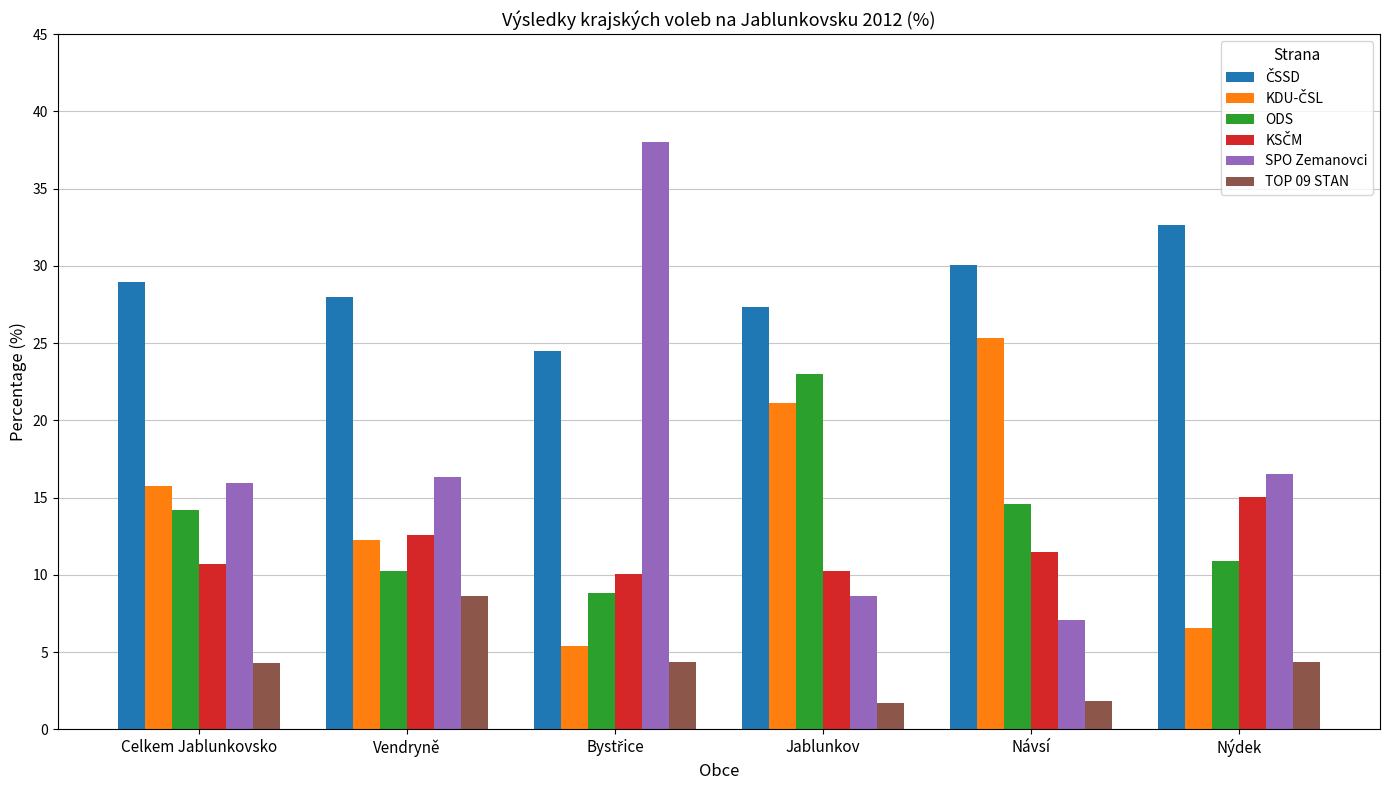

How many data points does each series have?

6